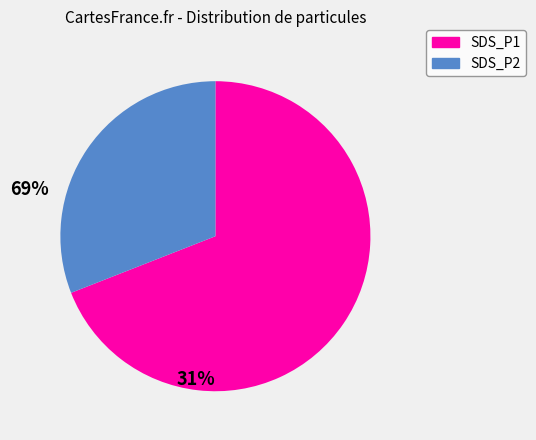

Which category has the smallest portion of the pie?

SDS_P2